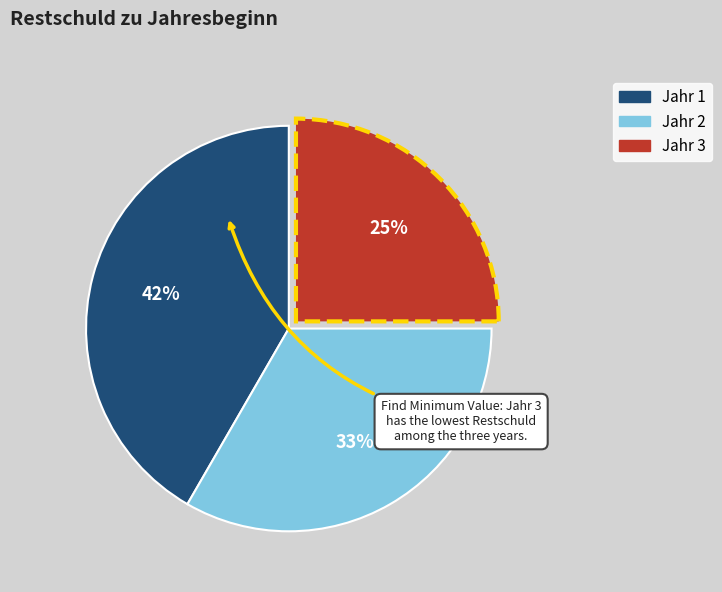

Is there any slice that represents more than half of the pie?

No